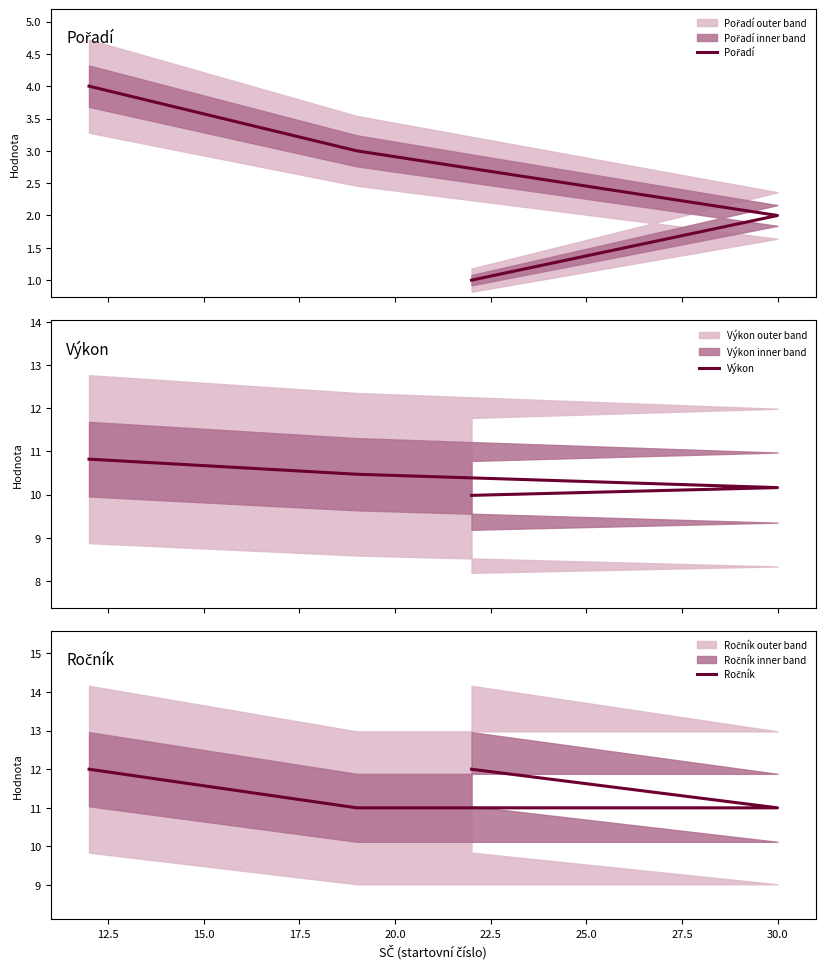

What are all the series names shown in the legend?

Pořadí, Výkon, Ročník